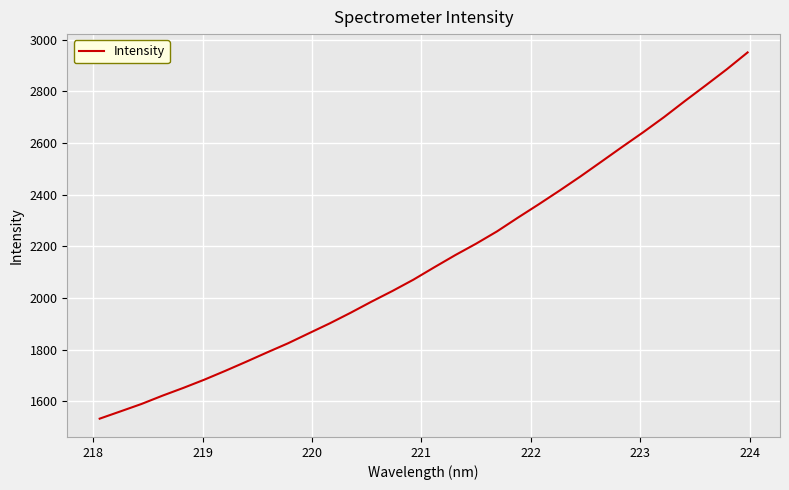

What is the difference between the maximum and minimum values?

1418.7